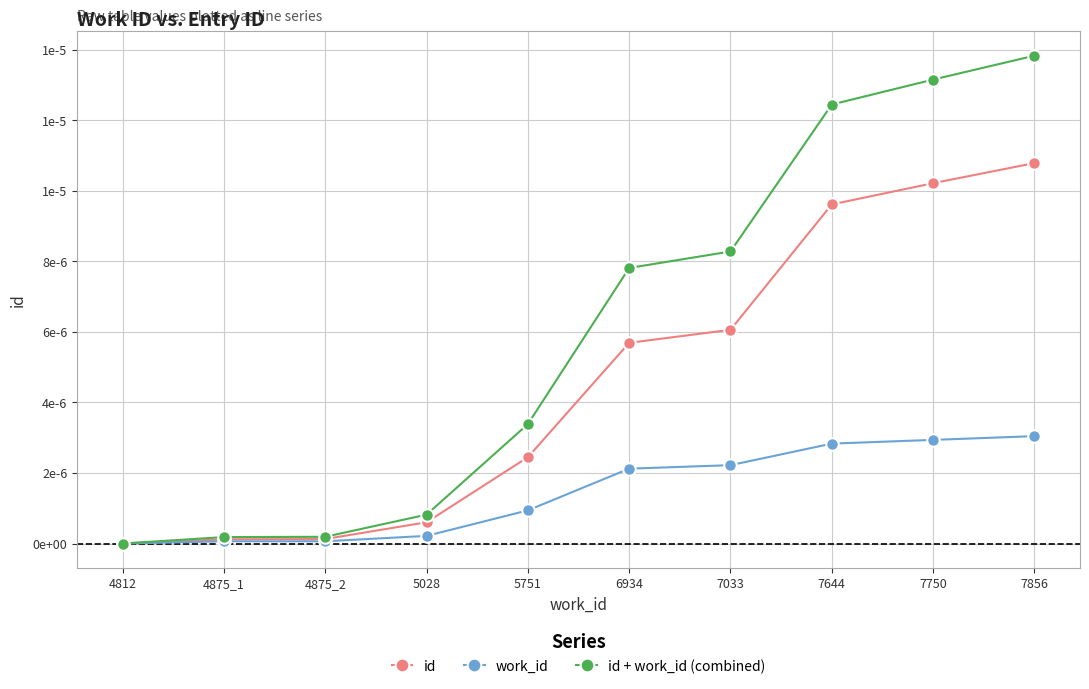

What position from the left is 4875_1?

2